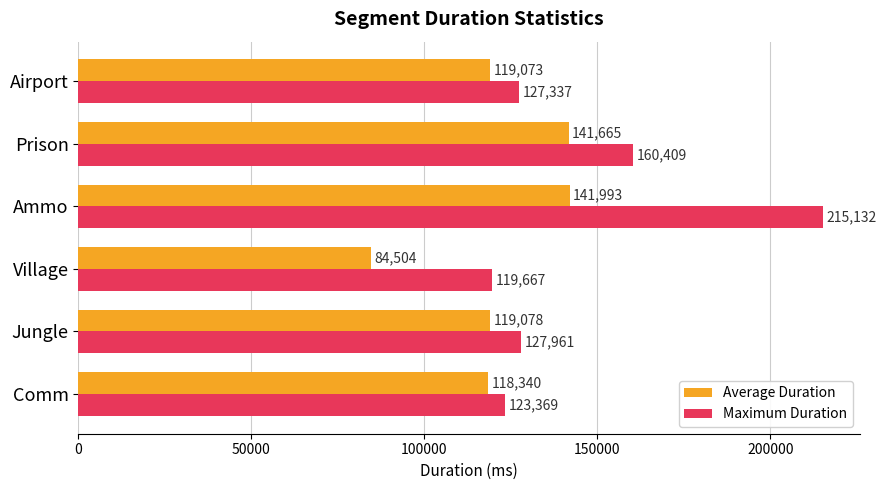

At which category does the chart reach its peak across all series?

Ammo